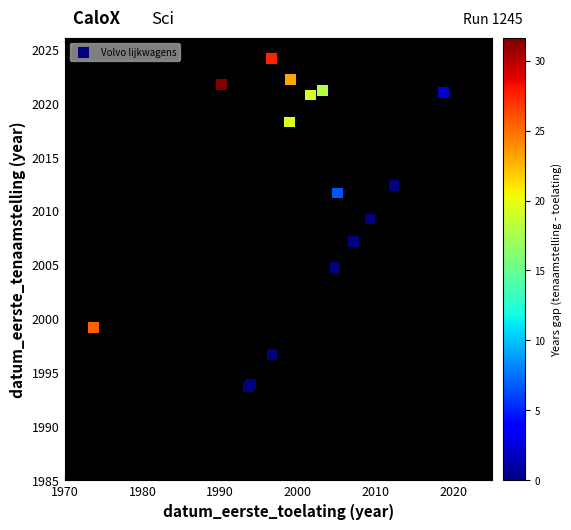

What Y value in the scatter plot is closest to 2008?

2007.2